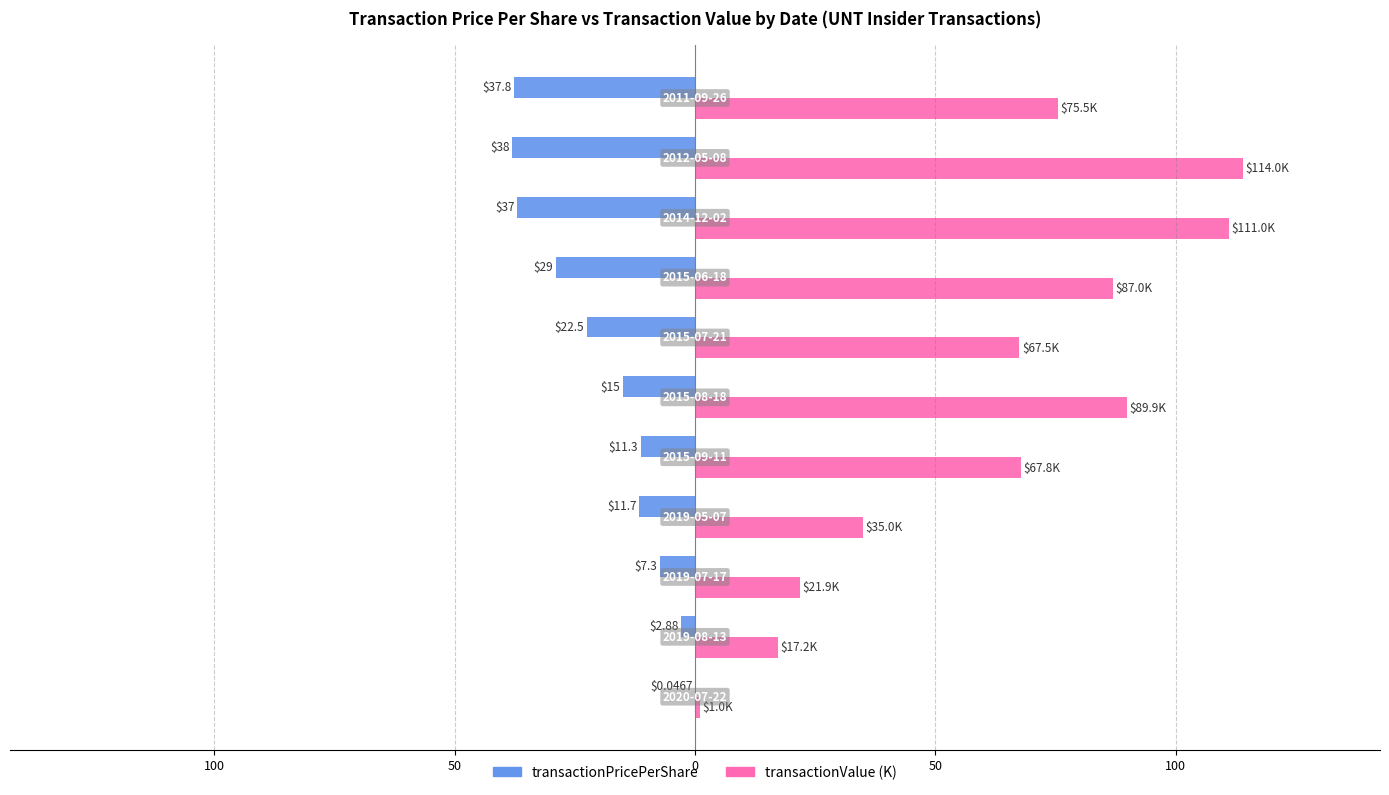

What is the sum of all transactionPricePerShare values?

-212.4